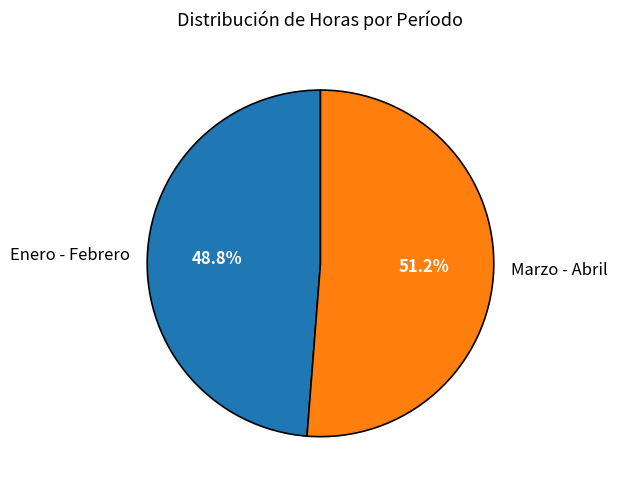

Is the sum of Enero - Febrero and Marzo - Abril greater than half?

Yes